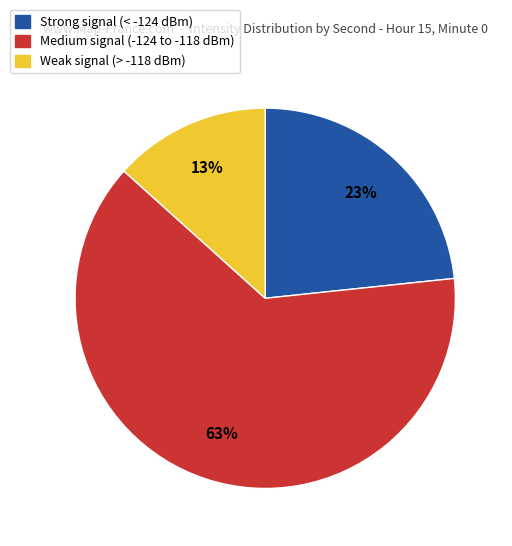

Does any single category account for the majority?

Yes